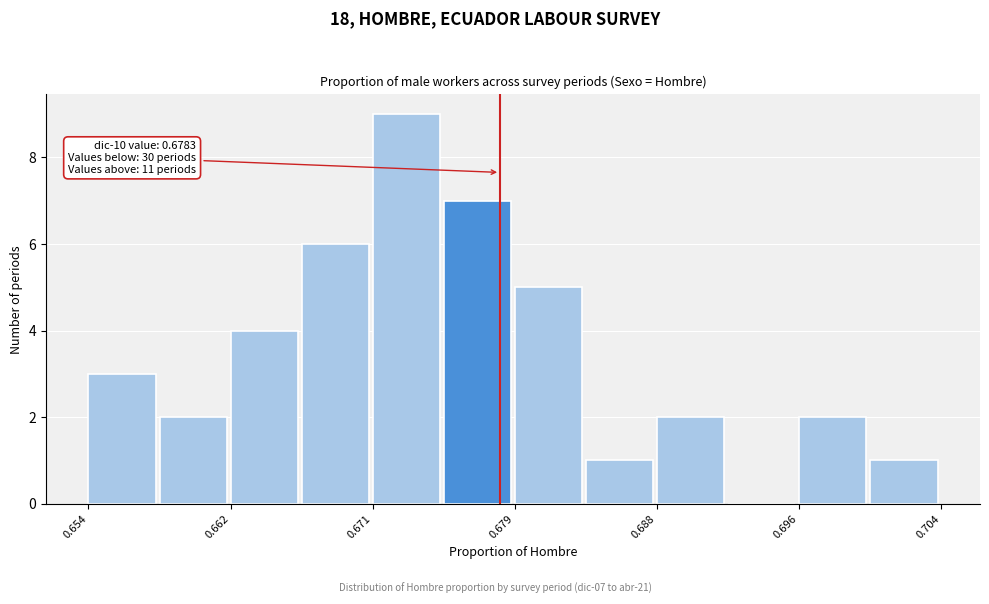

Which range on the x-axis has the tallest bar?

0.671 to 0.675